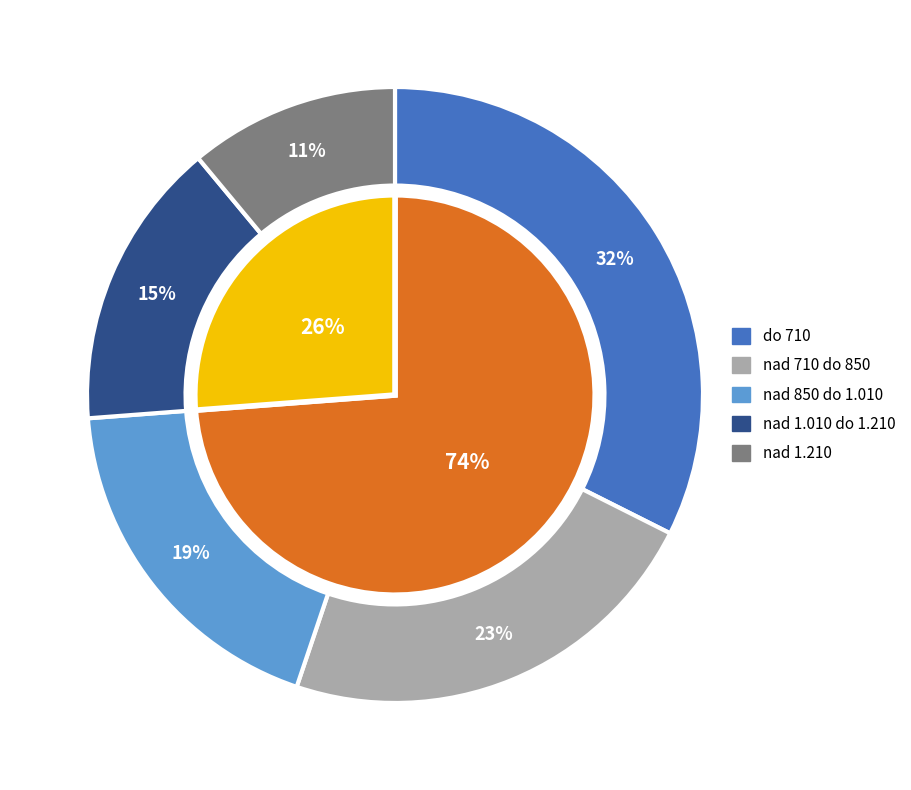

Which slice is the largest?

do 710